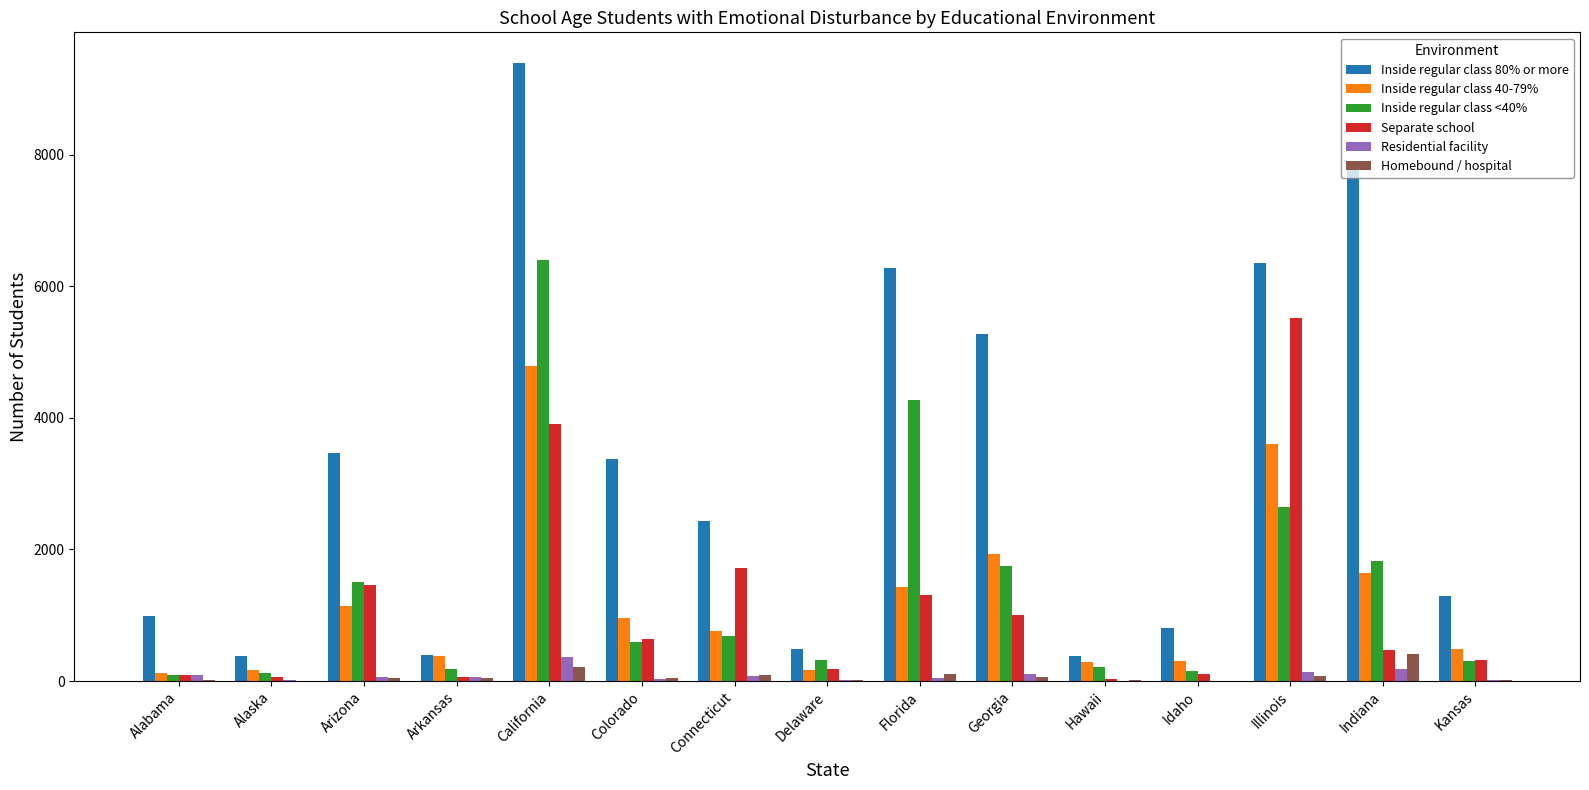

What is the difference between the Inside regular class 80% or more values at Kansas and Idaho?

480